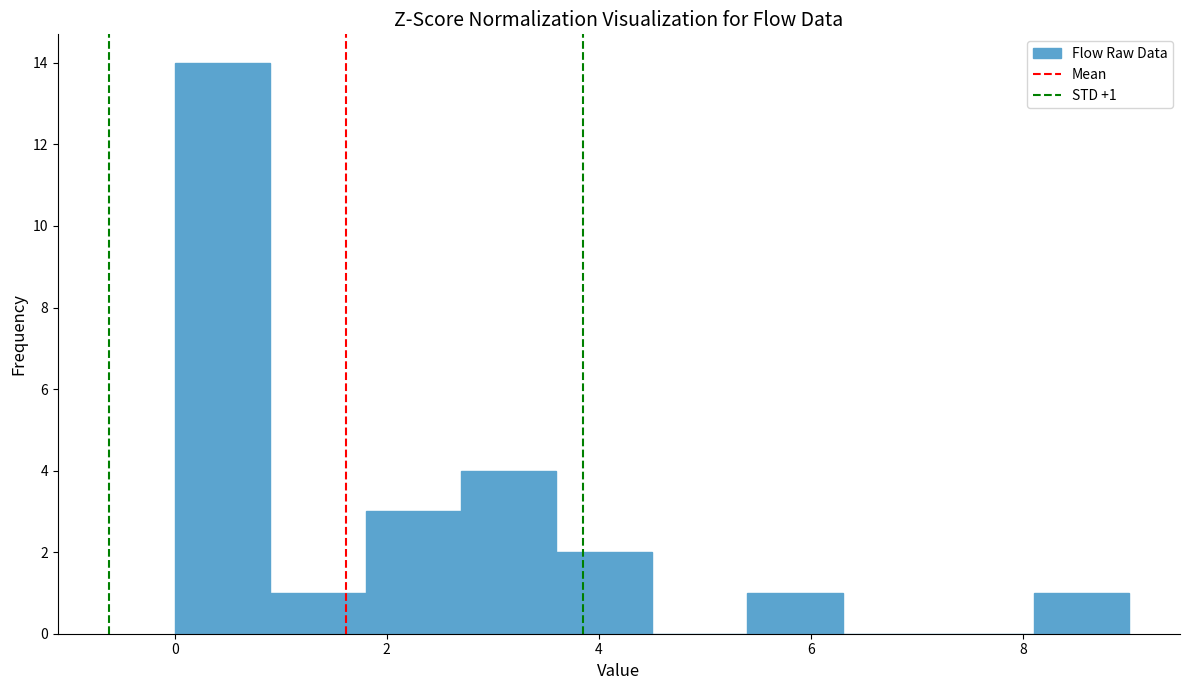

Over which range of the x-axis is the bar tallest?

0.0 to 0.9